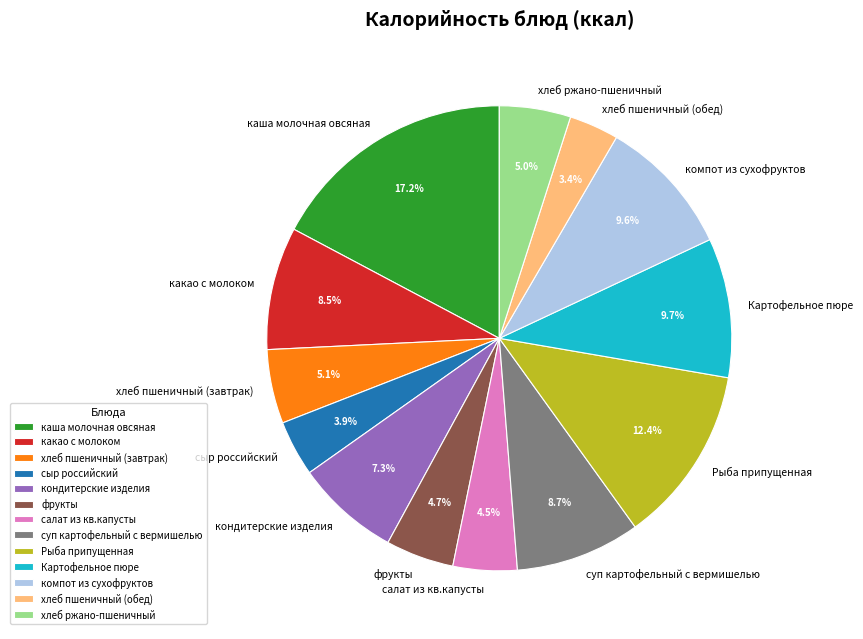

Does компот из сухофруктов account for over 50% of the chart?

No